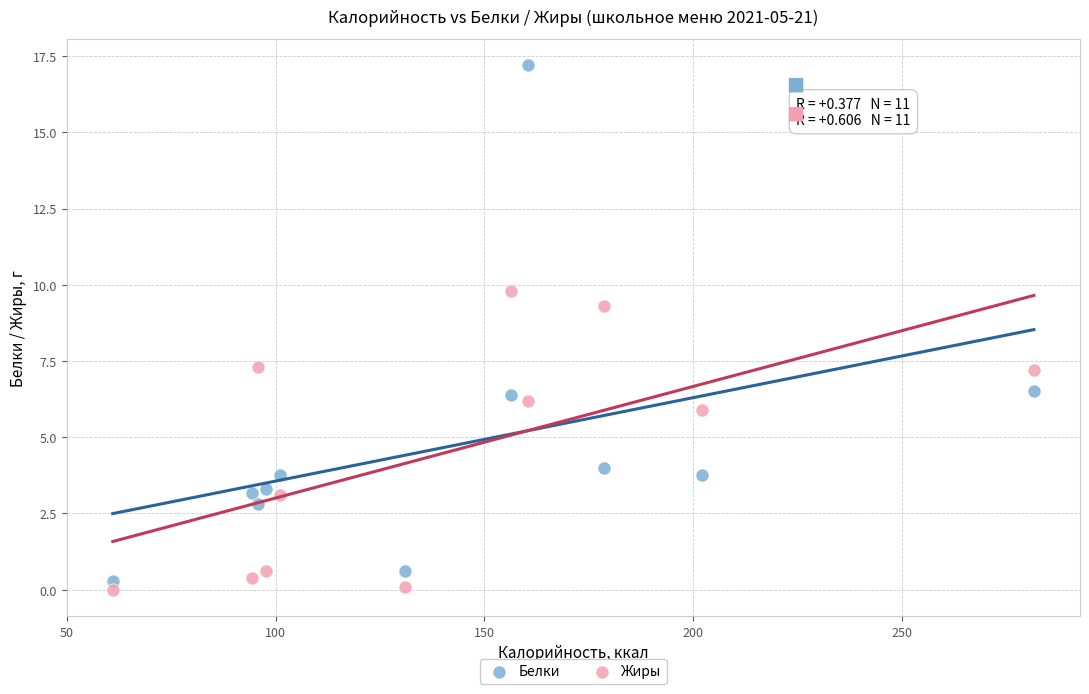

Across all data points, what is the range of Y values (max minus min)?

17.2